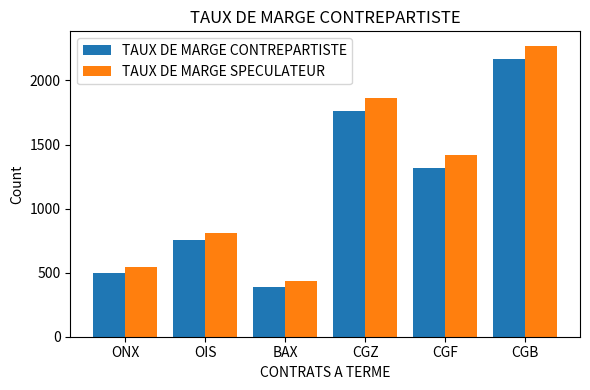

Reading left to right, transcribe all the data shown in this chart.

TAUX DE MARGE CONTREPARTISTE: 498	757	388	1760	1320	2170
TAUX DE MARGE SPECULATEUR: 548	807	438	1860	1420	2270